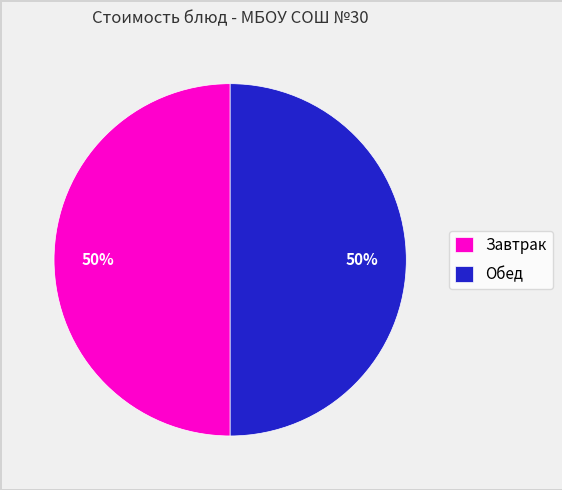

How many segments does this pie chart have?

2